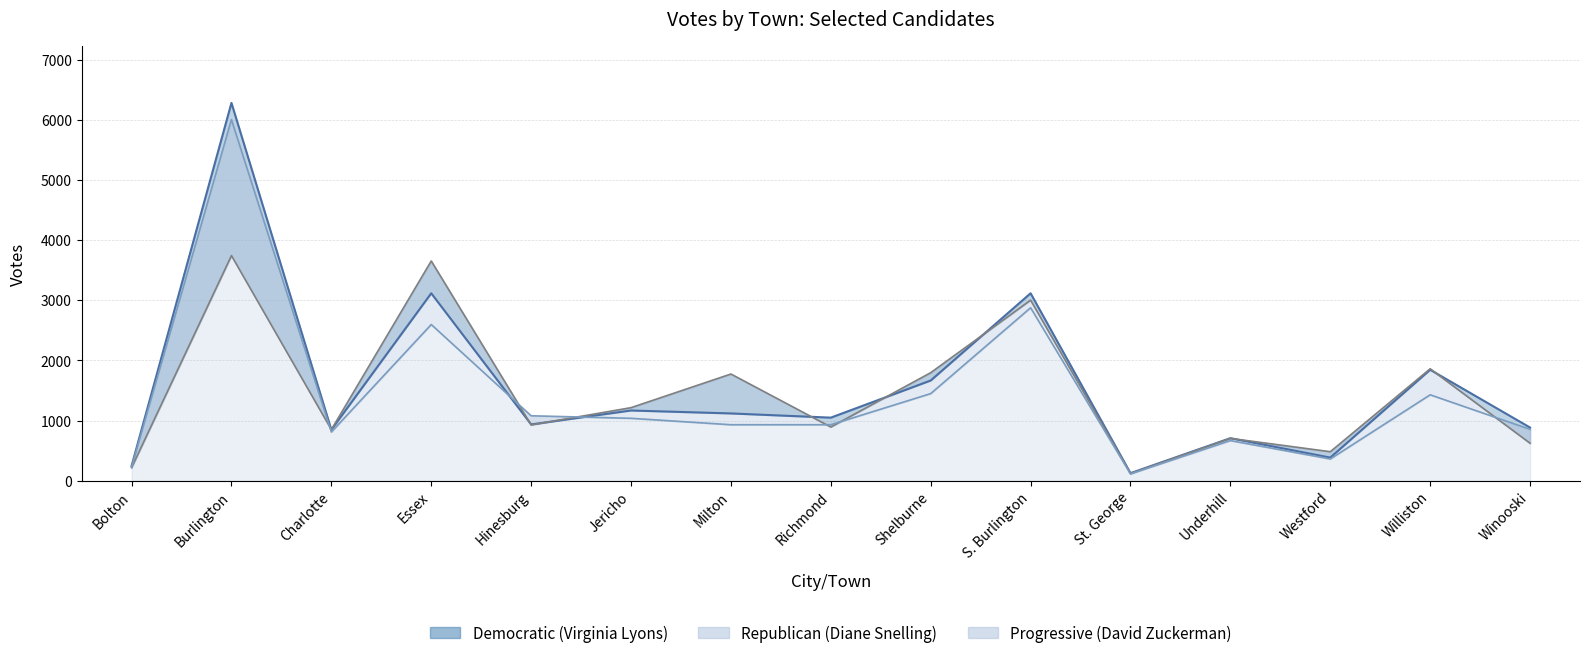

Where is the first local maximum for Democratic (Virginia Lyons)?

Burlington